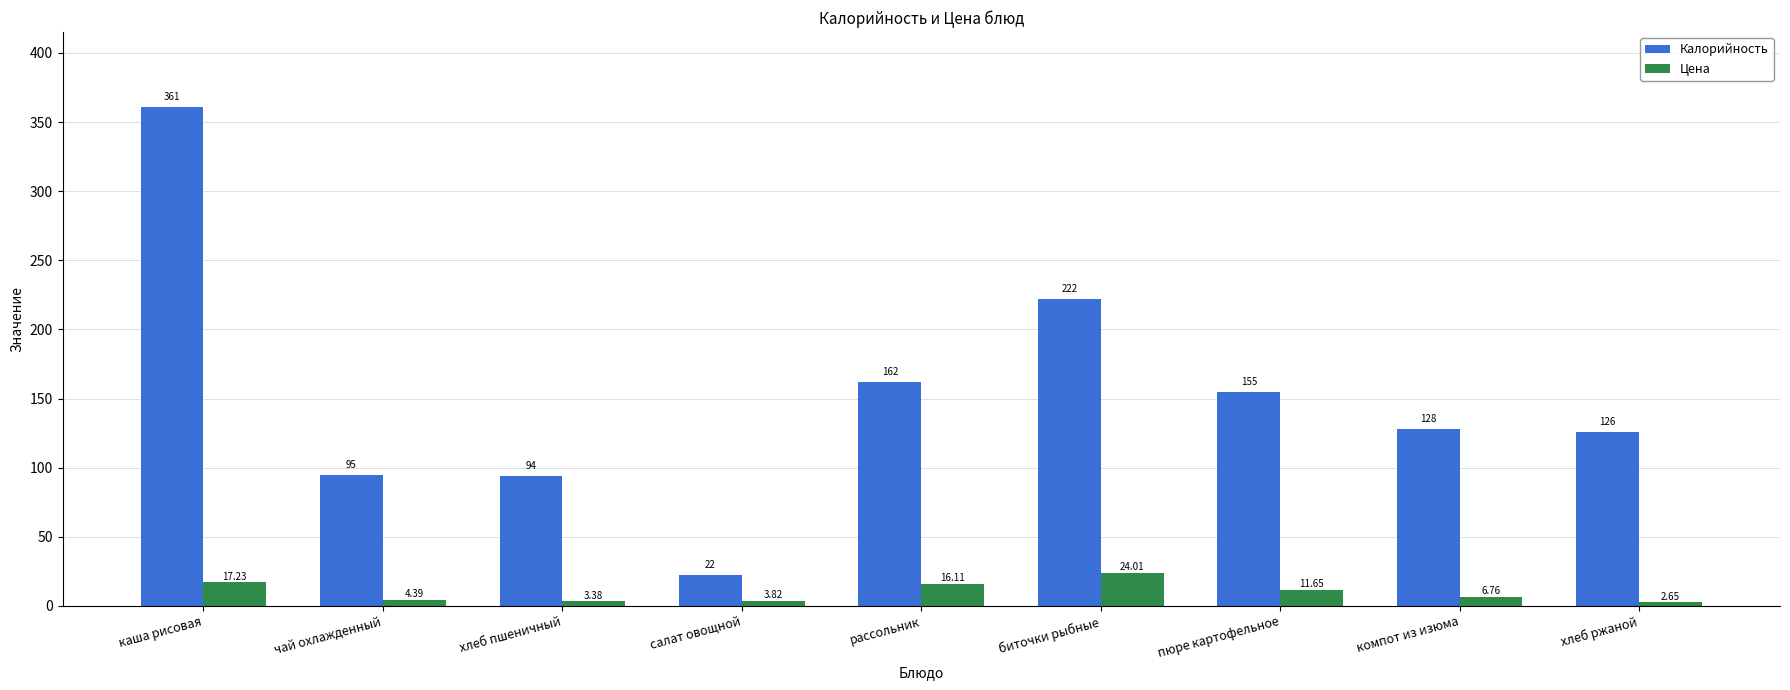

What is the label of the 2nd bar from the left?

чай охлажденный